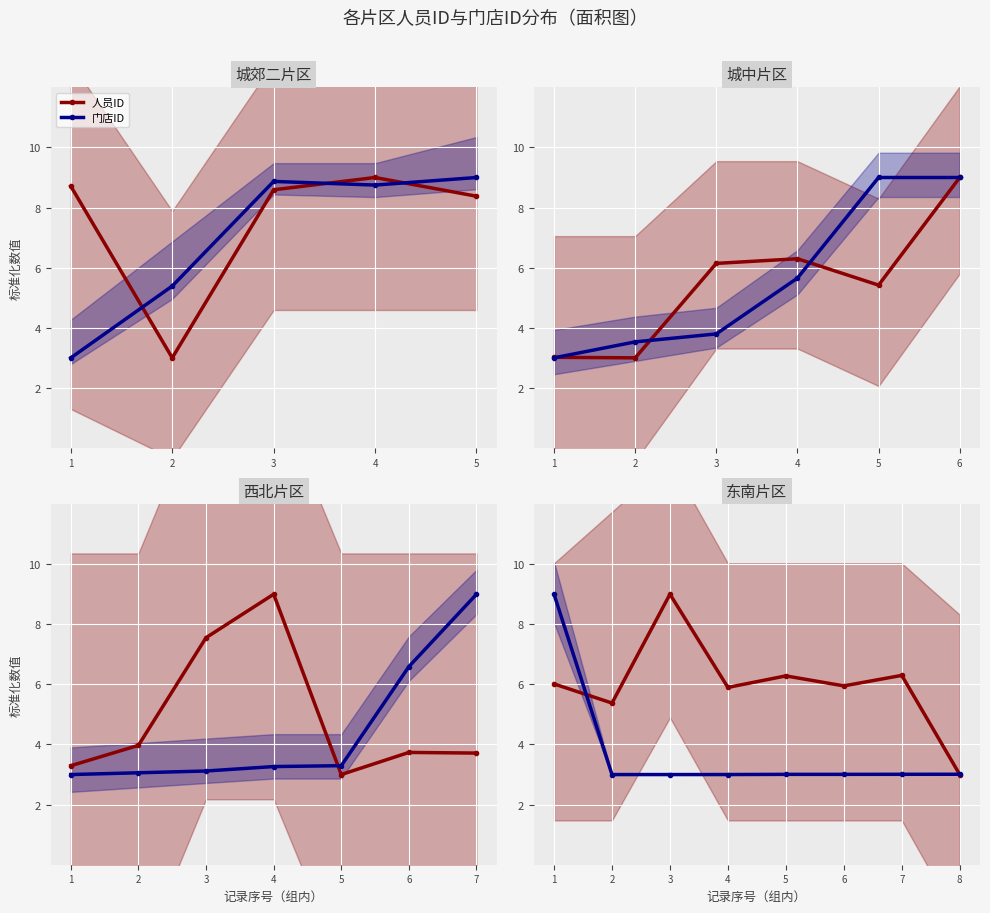

How many lines are shown in the chart?

2